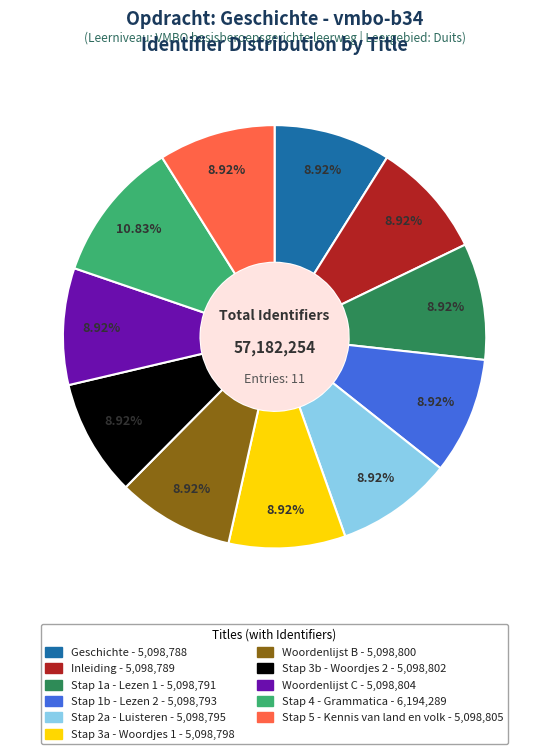

Is the sum of Stap 3a - Woordjes 1 and Stap 5 - Kennis van land en volk greater than half?

No